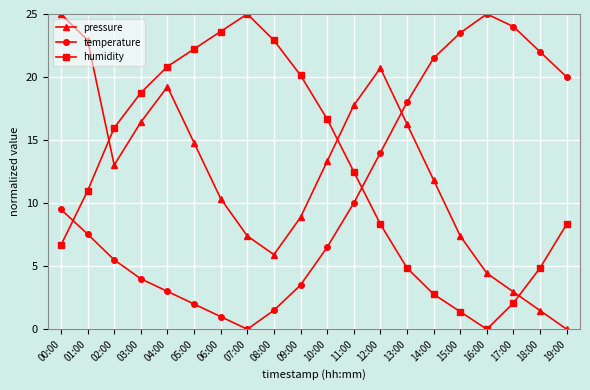

In temperature, how many points are higher than both neighbors (excluding endpoints)?

1